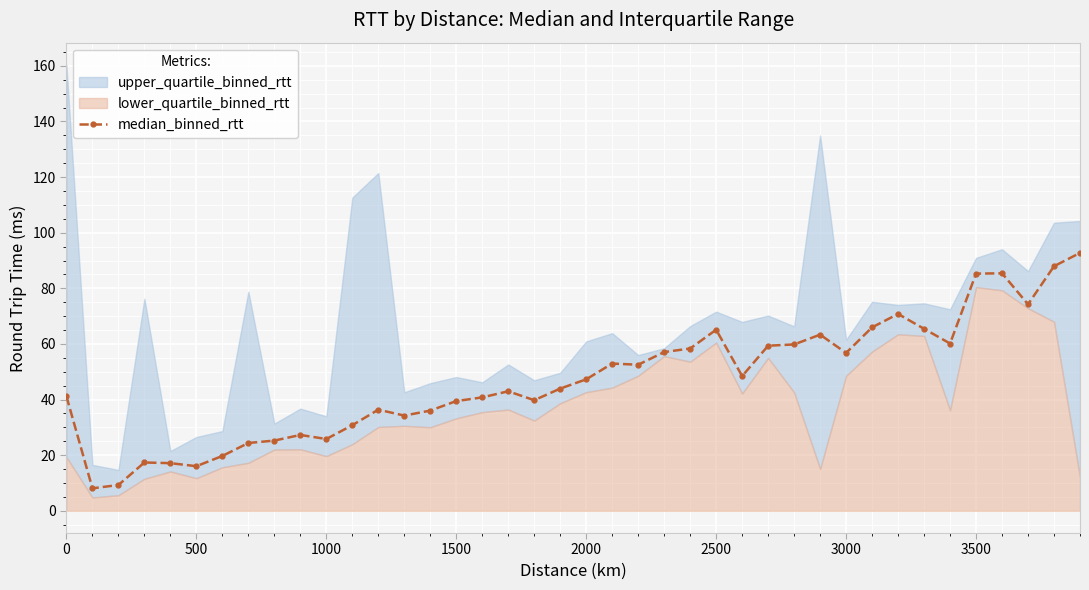

How many interior local valleys (lower than both neighbors) does the data have?

10